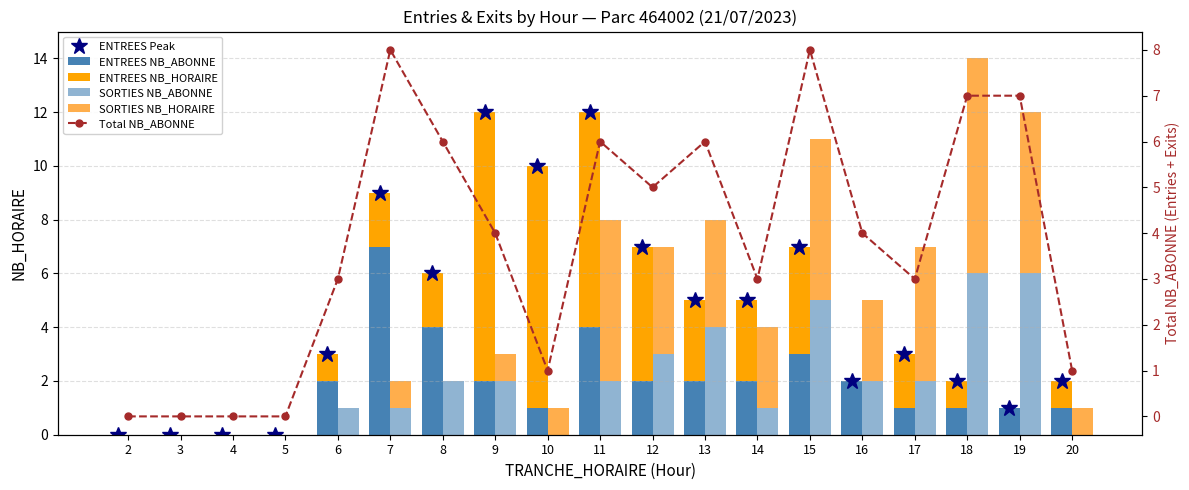

What is the approximate value of SORTIES NB_ABONNE at 16?

2